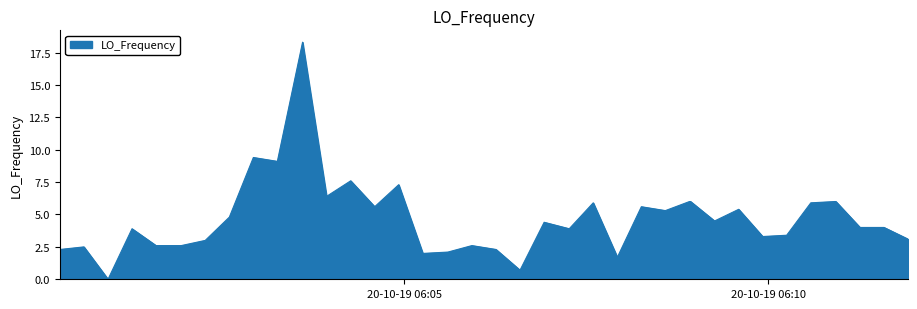

What is the greatest value displayed?

18.3